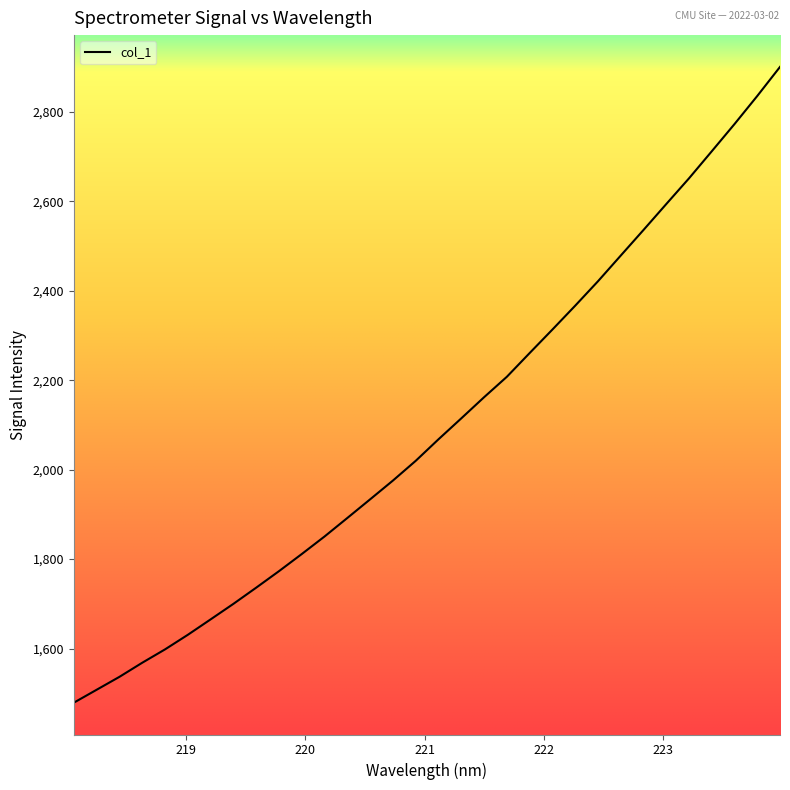

What is the minimum value shown in the chart?

1478.8